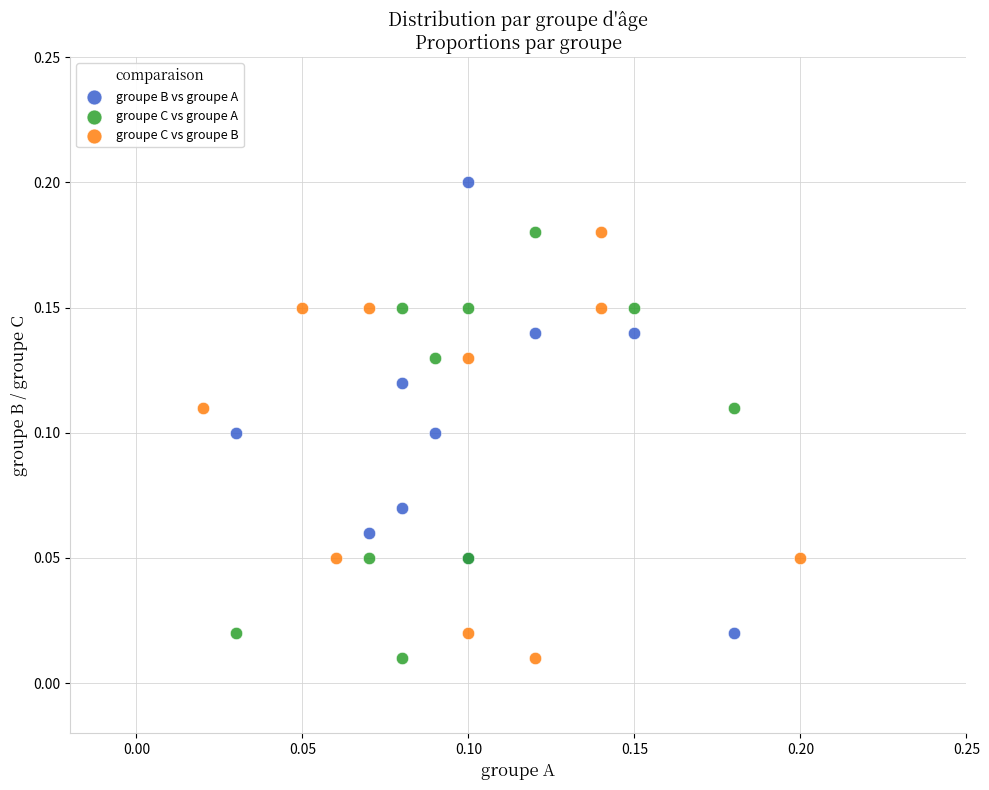

Which series reaches the maximum Y coordinate?

groupe B vs groupe A